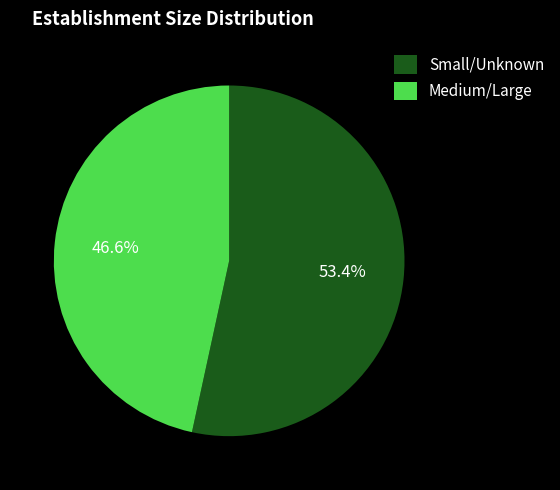

Approximately how many times larger is the value at Small/Unknown compared to Medium/Large?

1.1